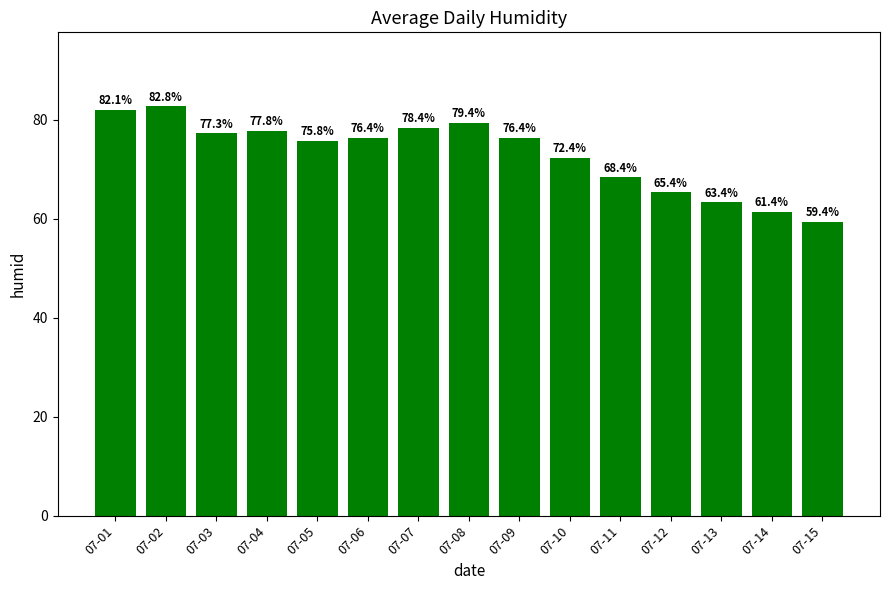

What is the sum of the values at 07-14 and 07-09?

137.8